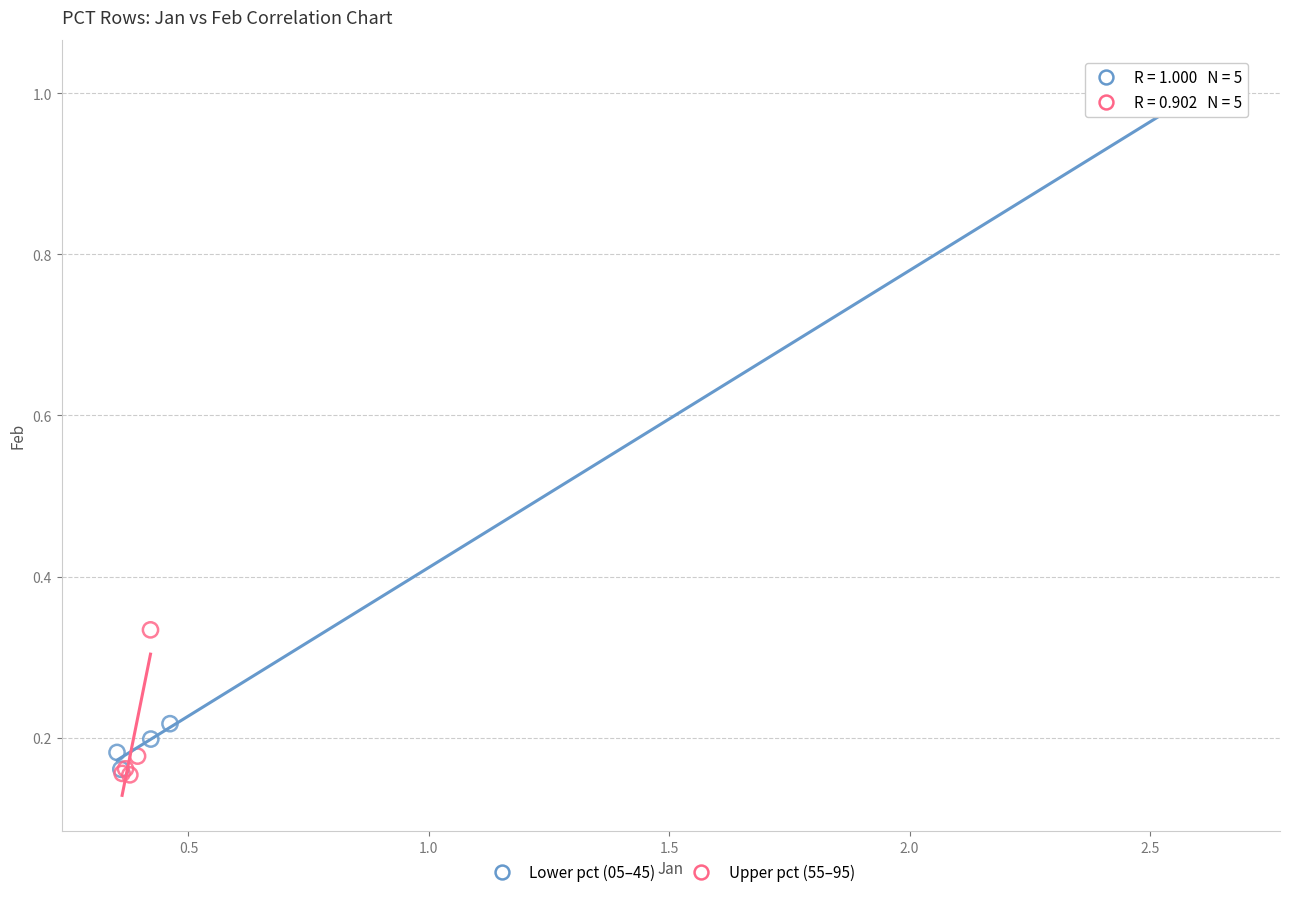

Which series has the widest spread of Y values?

Lower pct (05–45)